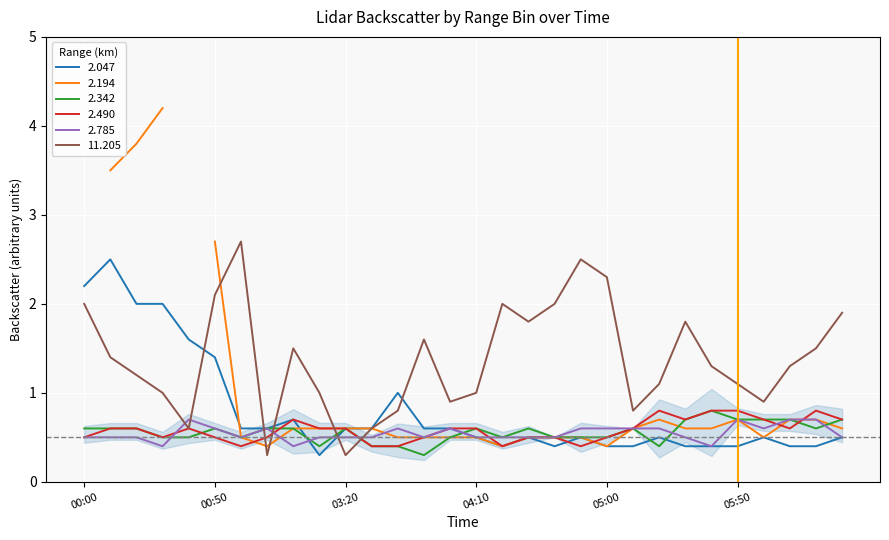

What is the value of the 2.047 point at the 10th from the left?

0.3